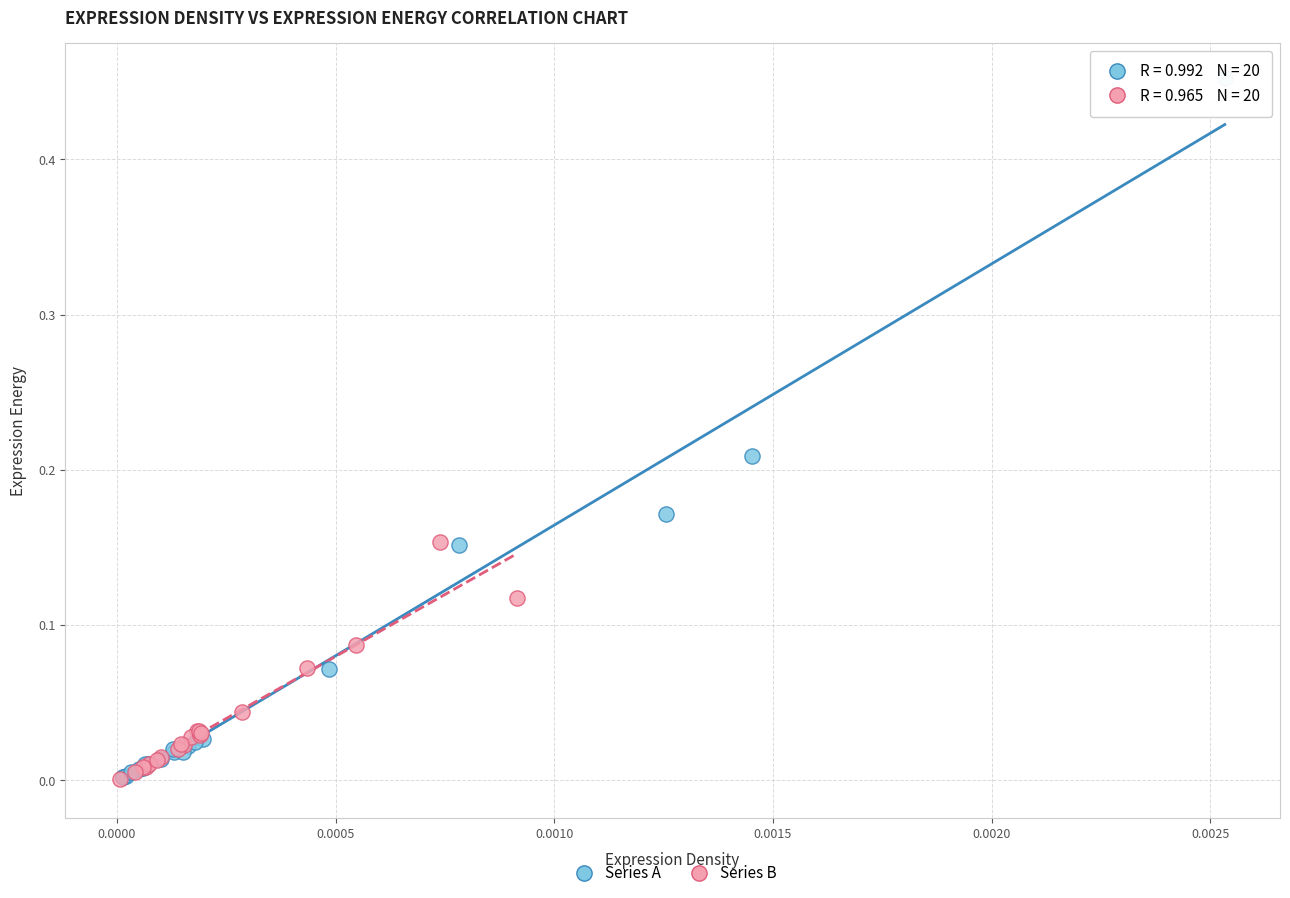

Which series contains the highest Y value?

Series A